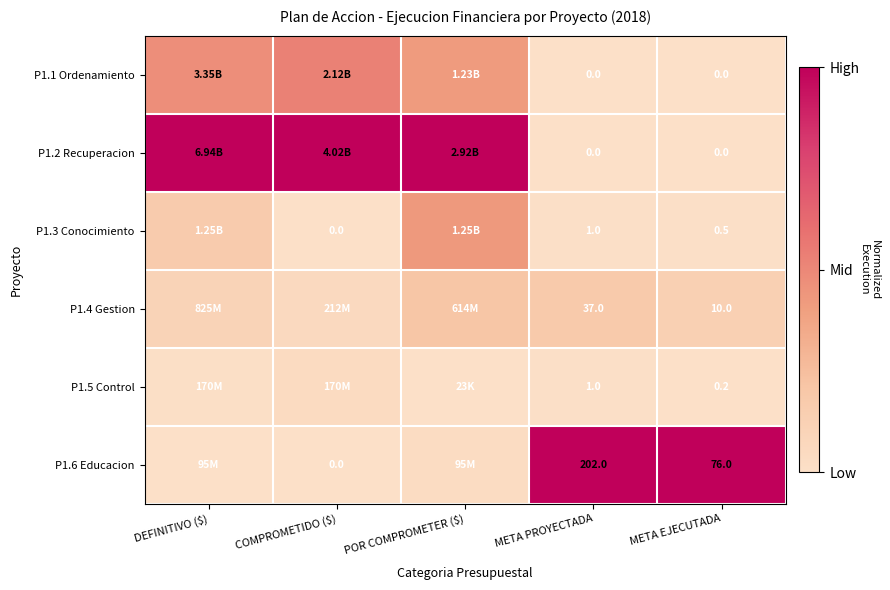

At which label does P1.1 Ordenamiento reach its minimum?

META PROYECTADA